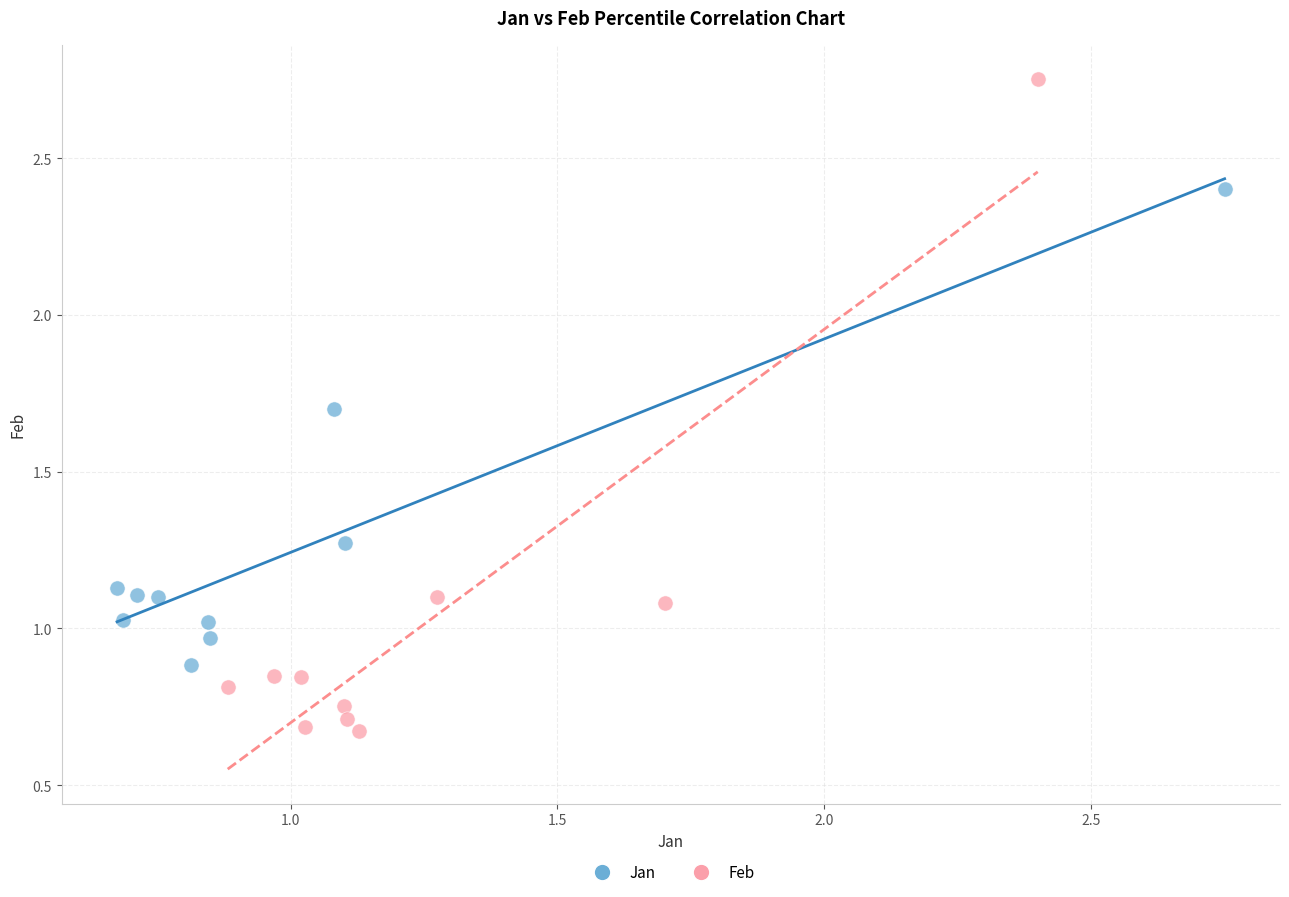

Which series has the widest spread of Y values?

Feb